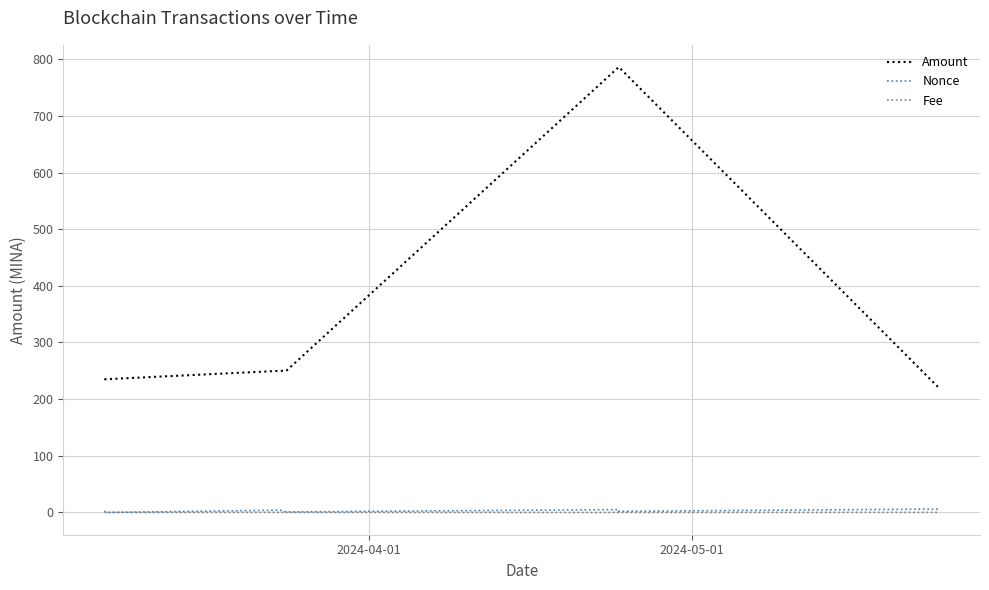

Which series has the widest spread of values?

Amount